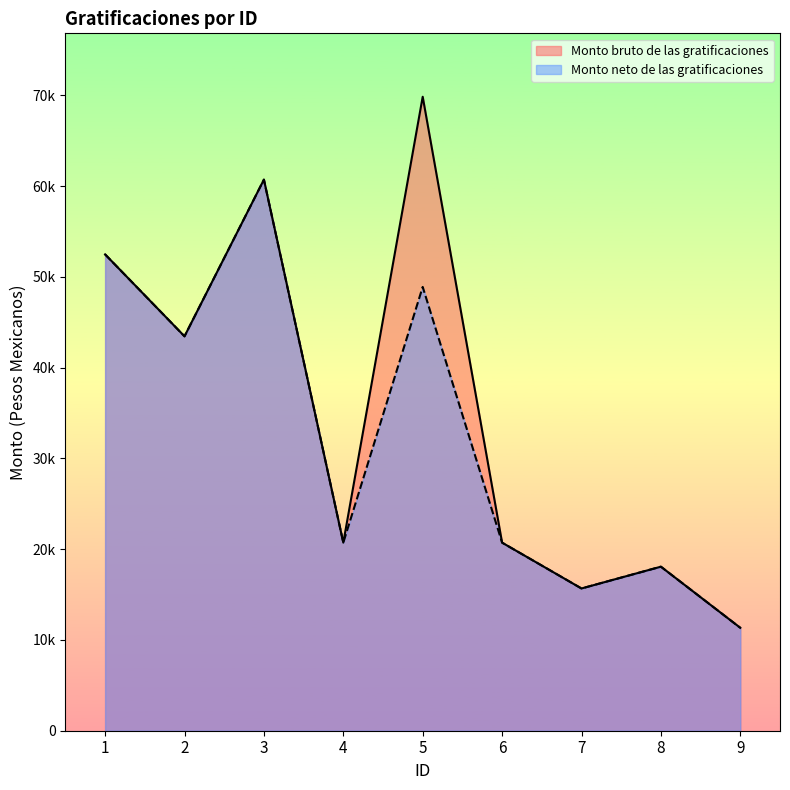

What are all the series names shown in the legend?

Monto bruto de las gratificaciones, Monto neto de las gratificaciones